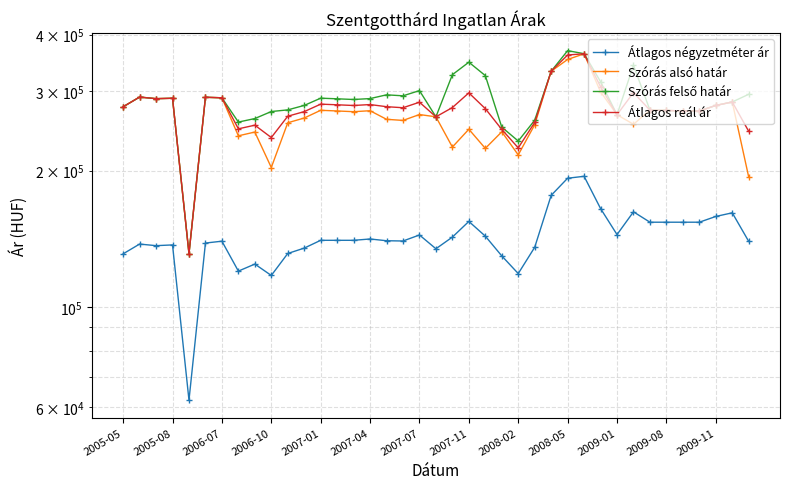

What are all the series names shown in the legend?

Átlagos négyzetméter ár, Szórás alsó határ, Szórás felső határ, Átlagos reál ár